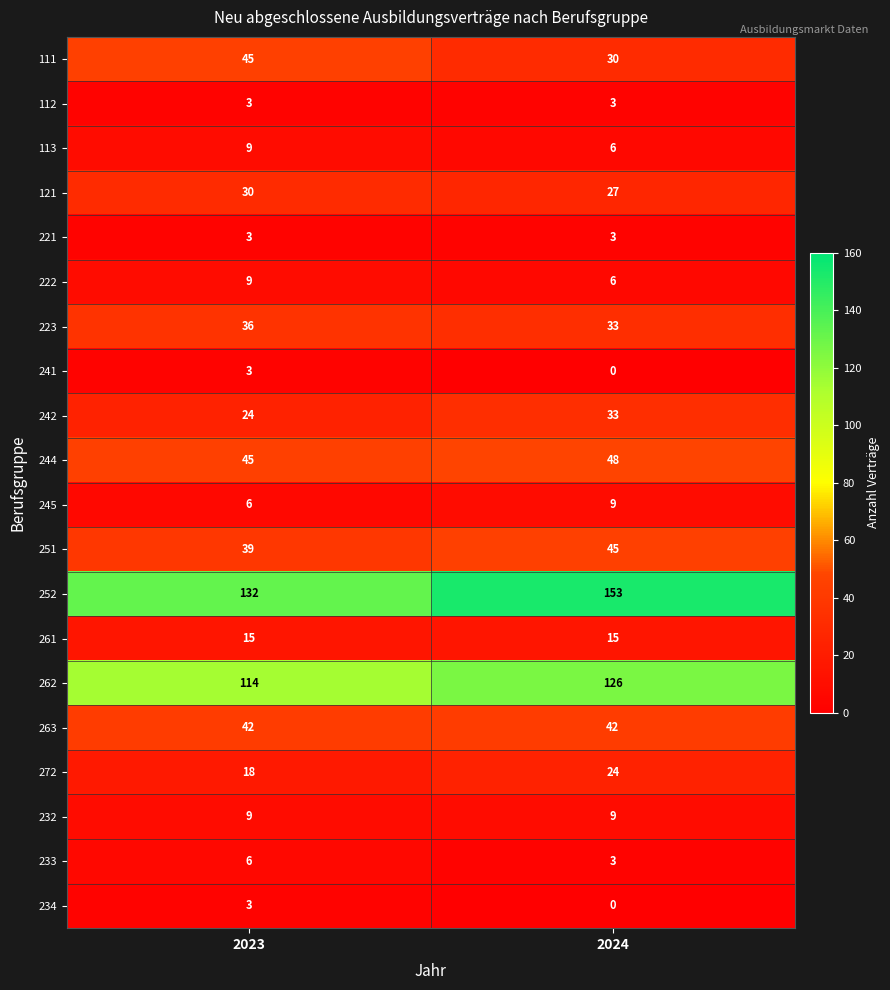

Which series has the largest total across all categories?

252